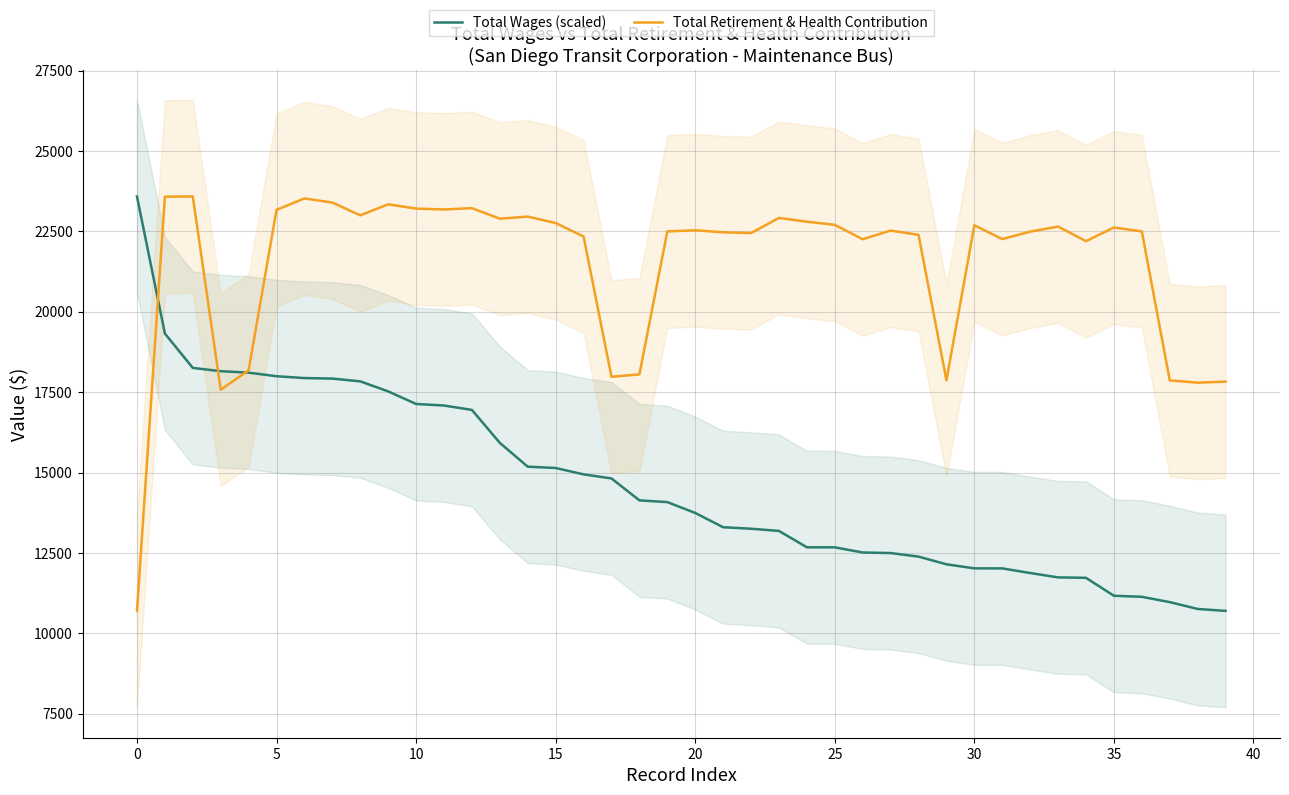

What is the highest value of the Total Wages (scaled) series?

23586.0